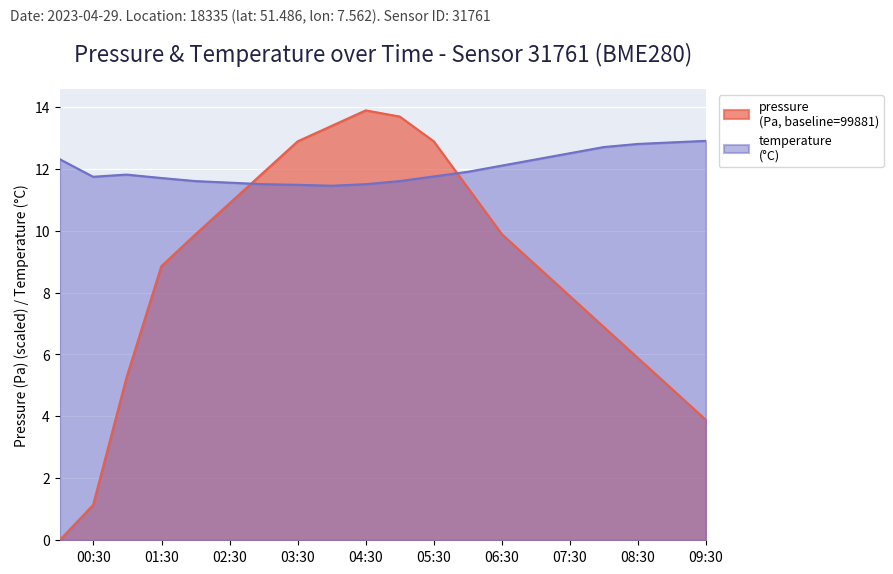

Does the chart display data point markers on the line(s)?

No